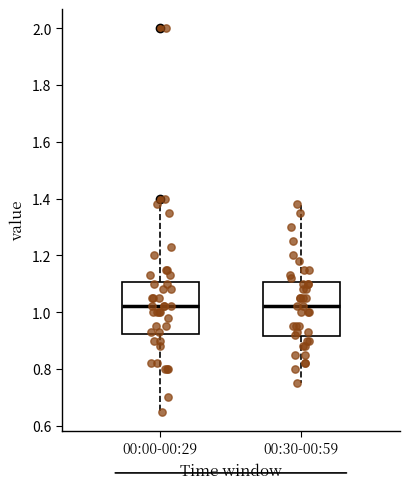

Reading left to right, read every box against the y-axis: the position of its median line, the range the box covers, and the ends of its whiskers. The values are not printed on the chart, so give them approximately, as read against the axis.

00:00-00:29: median 1.02, box 0.92 to 1.10, whiskers 0.66 to 1.38
00:30-00:59: median 1.02, box 0.92 to 1.10, whiskers 0.76 to 1.38